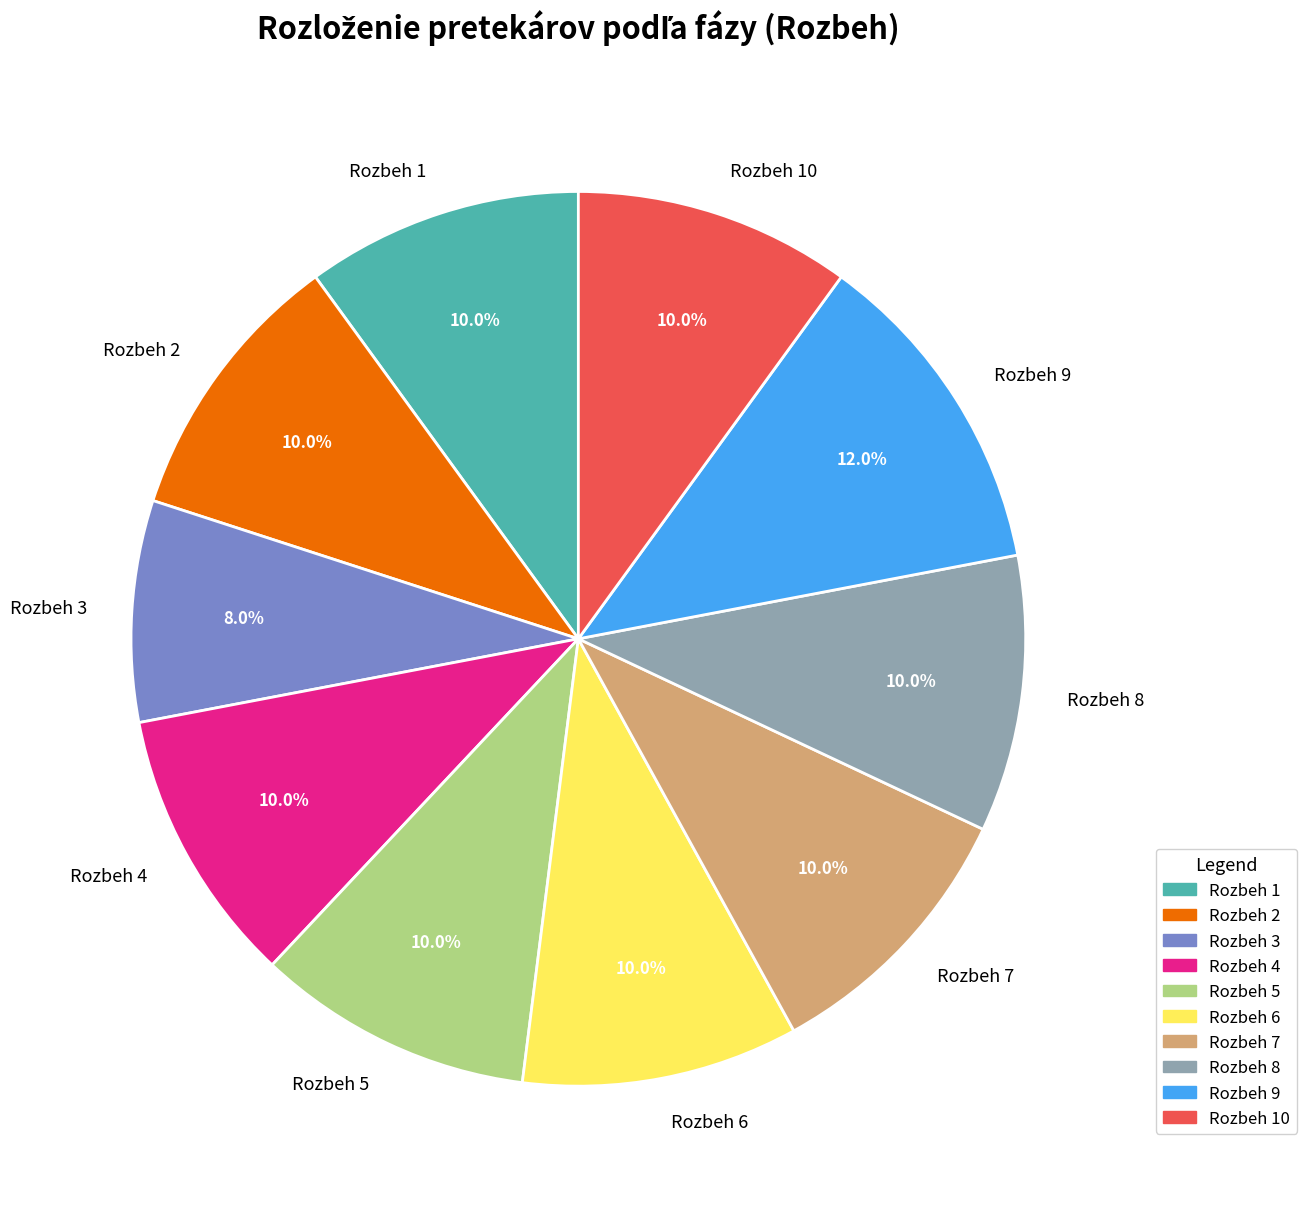

To the nearest percent, what percentage of the pie is Rozbeh 7?

10%